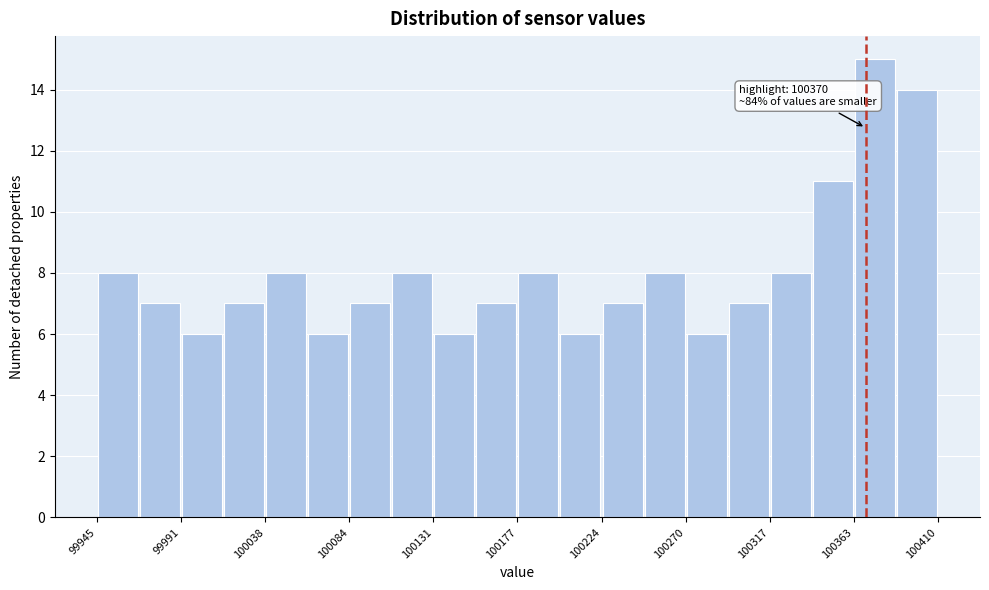

Which range on the x-axis has the tallest bar?

100365 to 100385